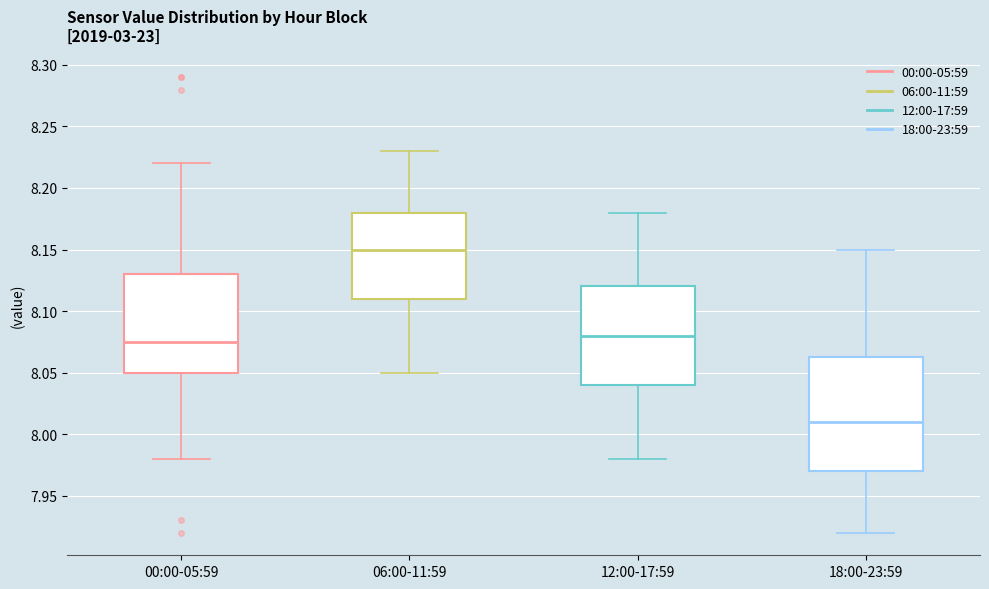

Reading left to right, read every box against the y-axis: the position of its median line, the range the box covers, and the ends of its whiskers. The values are not printed on the chart, so give them approximately, as read against the axis.

00:00-05:59: median 8.075, box 8.050 to 8.130, whiskers 7.980 to 8.220
06:00-11:59: median 8.150, box 8.110 to 8.180, whiskers 8.050 to 8.230
12:00-17:59: median 8.080, box 8.040 to 8.120, whiskers 7.980 to 8.180
18:00-23:59: median 8.010, box 7.970 to 8.065, whiskers 7.920 to 8.150